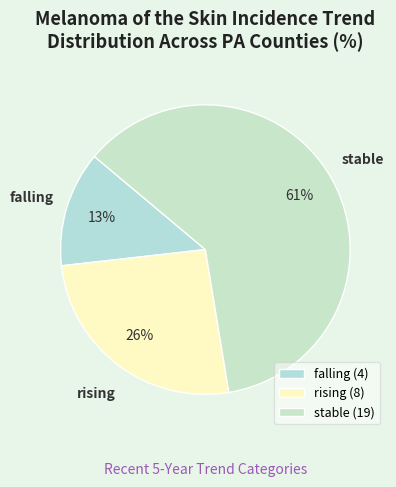

Combined, do stable and falling account for over 50%?

Yes